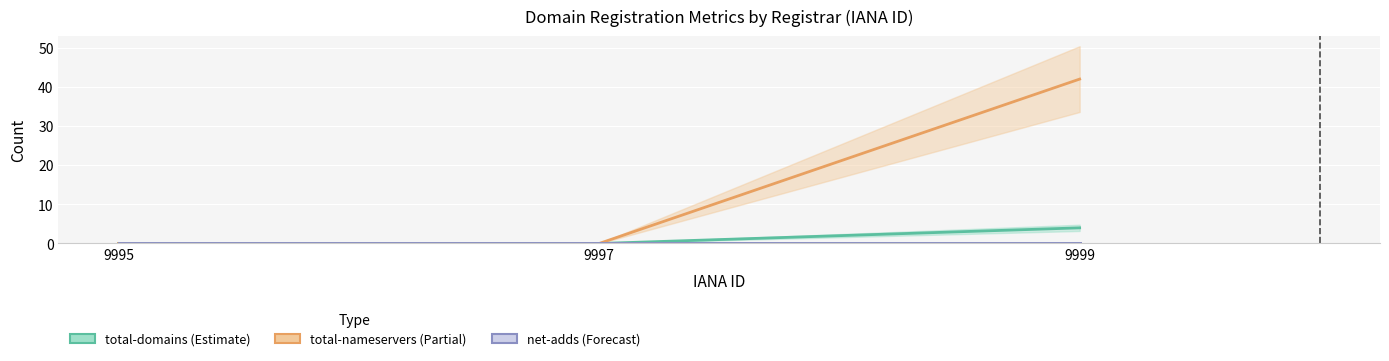

Which category has the lowest value in the net-adds-3-yr series?

9995